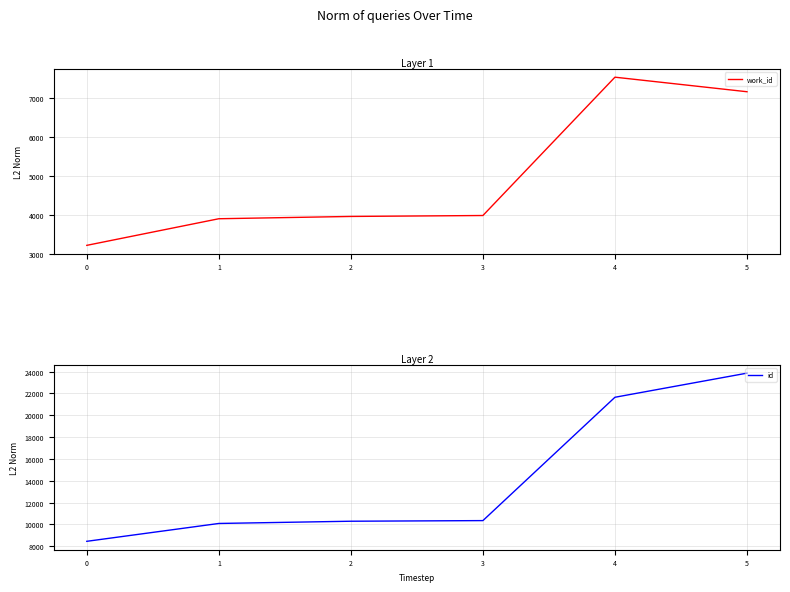

What is the maximum value for work_id?

7537